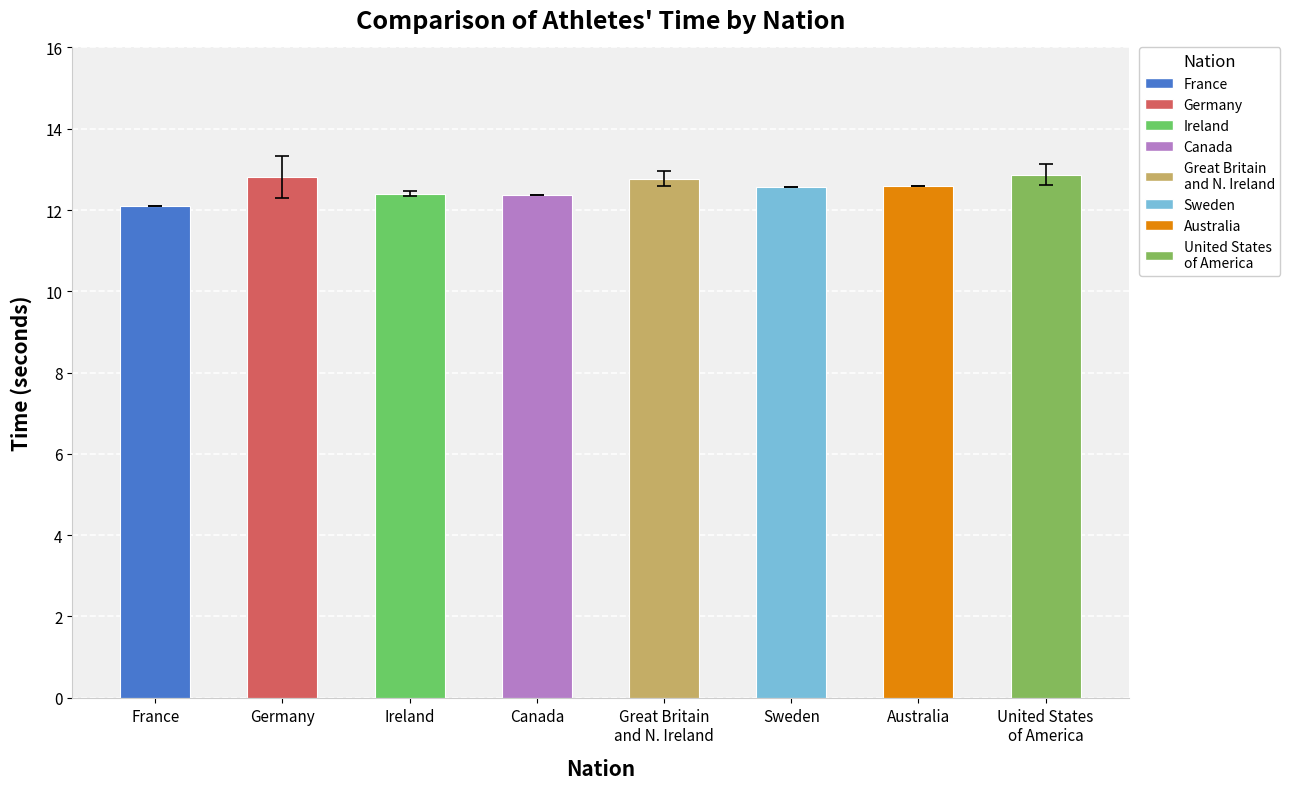

What is the minimum value shown in the chart?

12.1